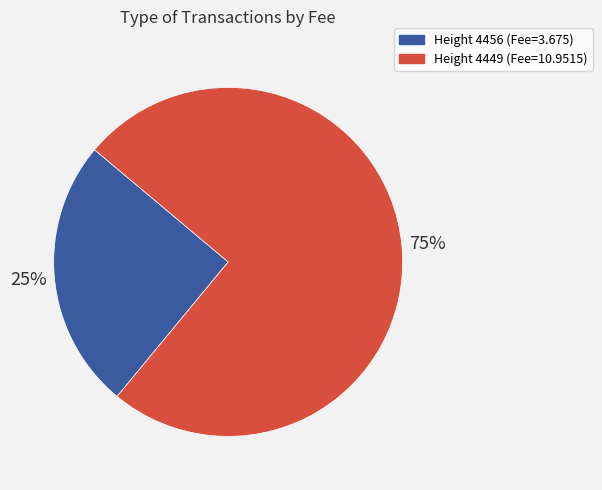

Do Height 4449 (Fee=10.9515) and Height 4456 (Fee=3.675) together represent more than half of the pie?

Yes